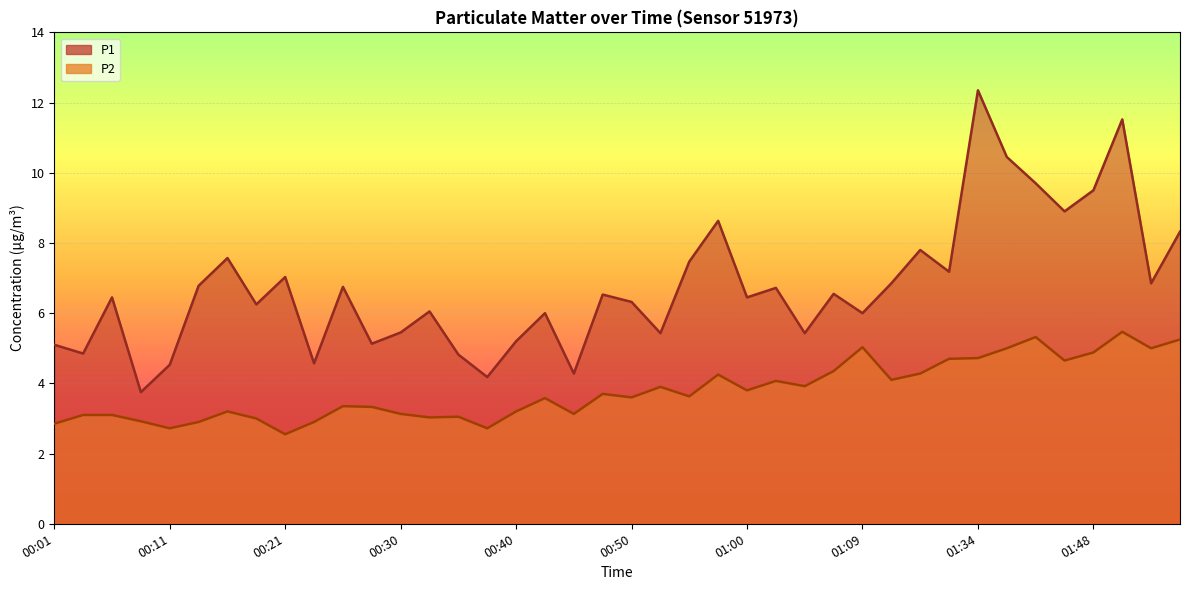

True or false: P1 and P2 cross at least once.

False